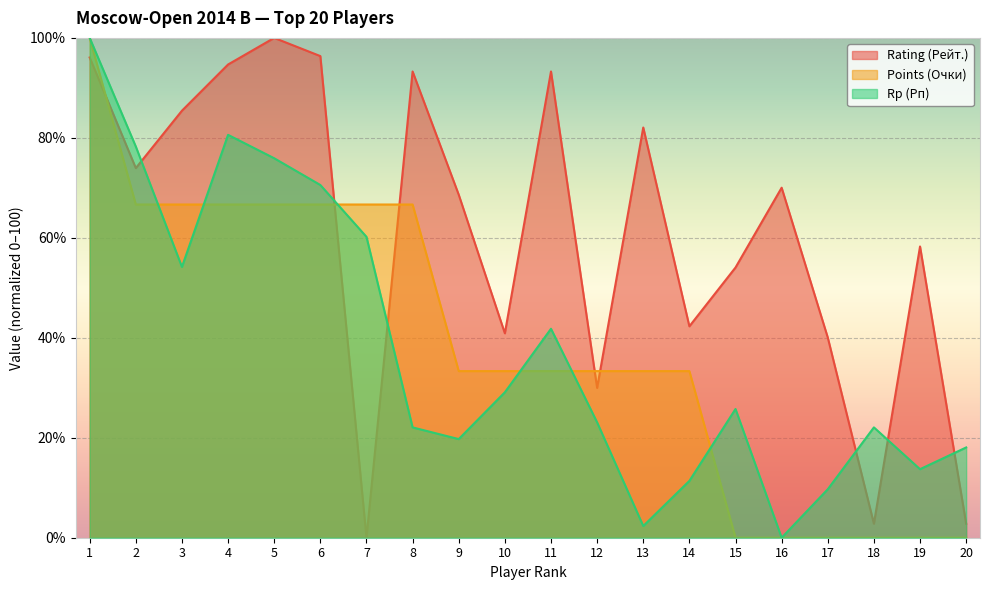

At which category does the chart reach its minimum across all series?

7